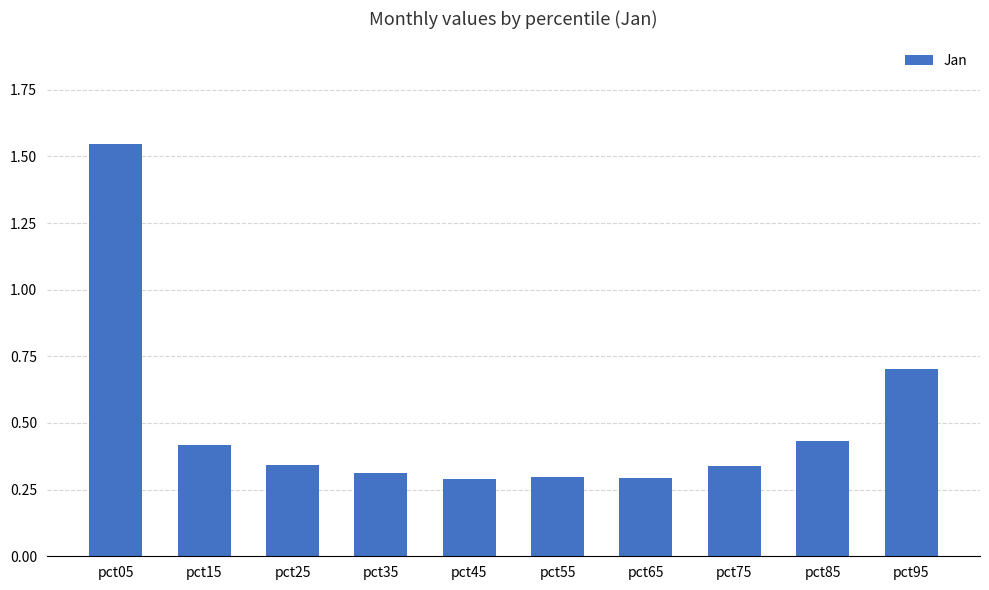

Which category has the highest value across all series?

pct05